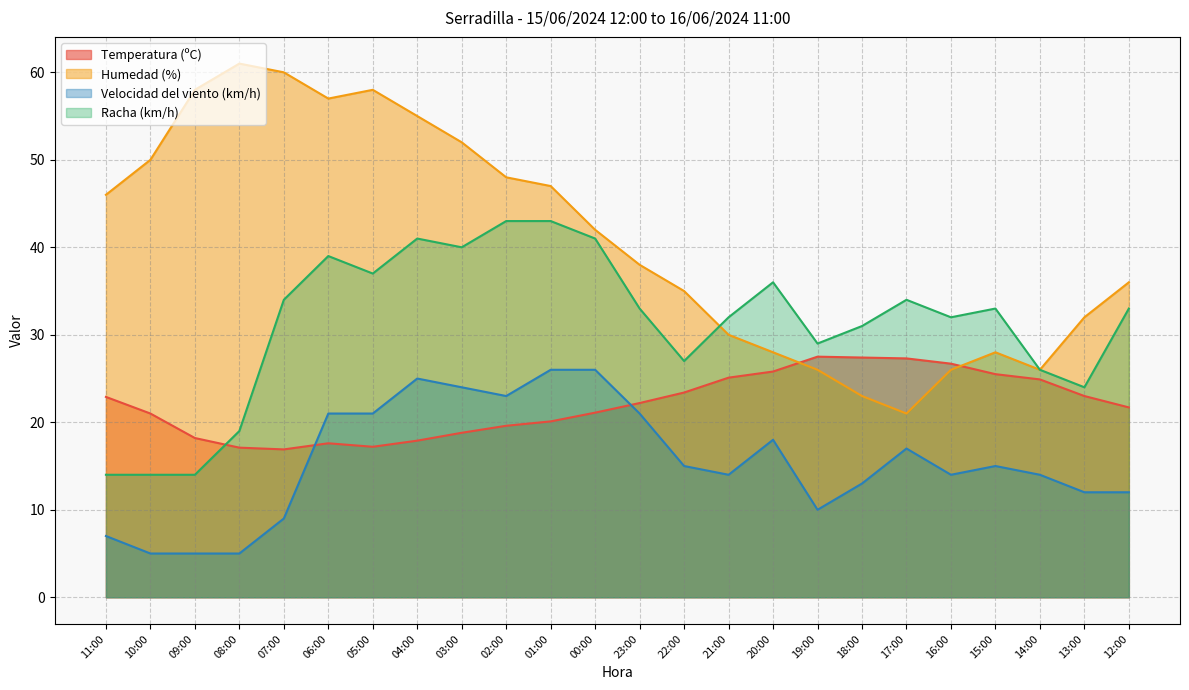

At which category is the sum across all series the highest?

04:00